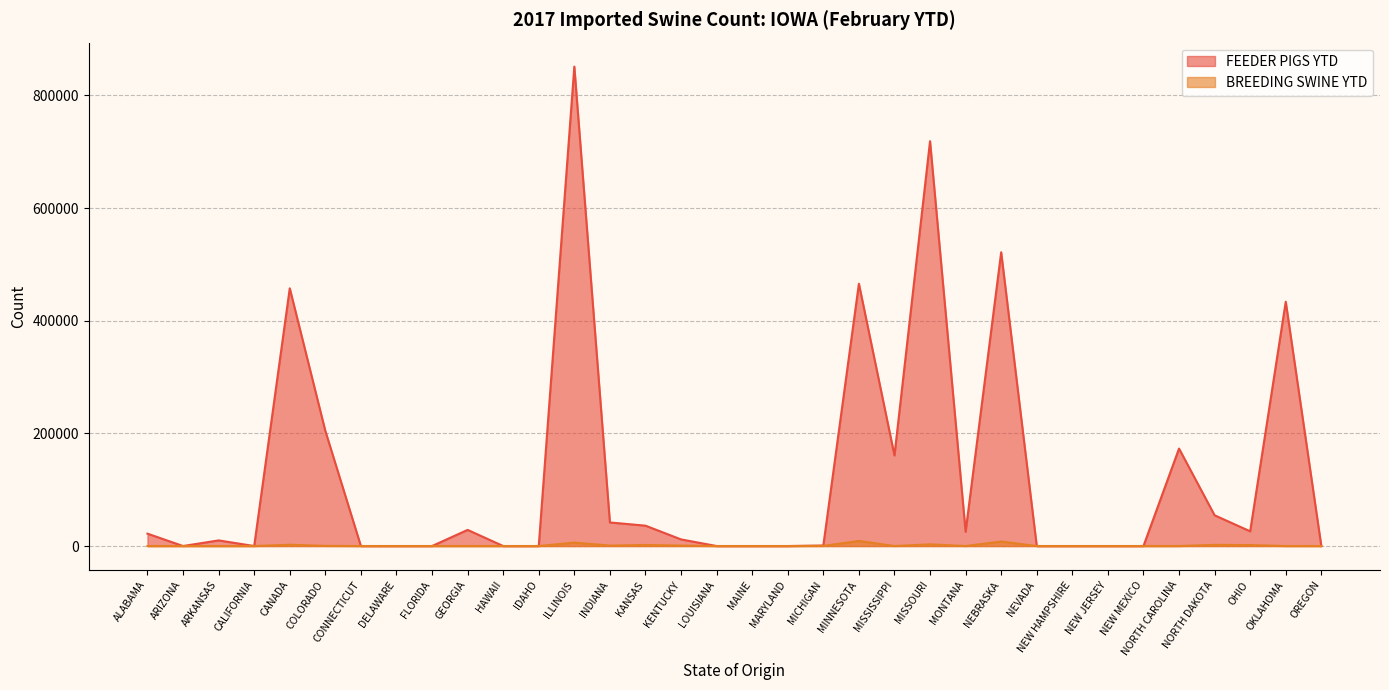

At which category is the sum across all series the highest?

ILLINOIS